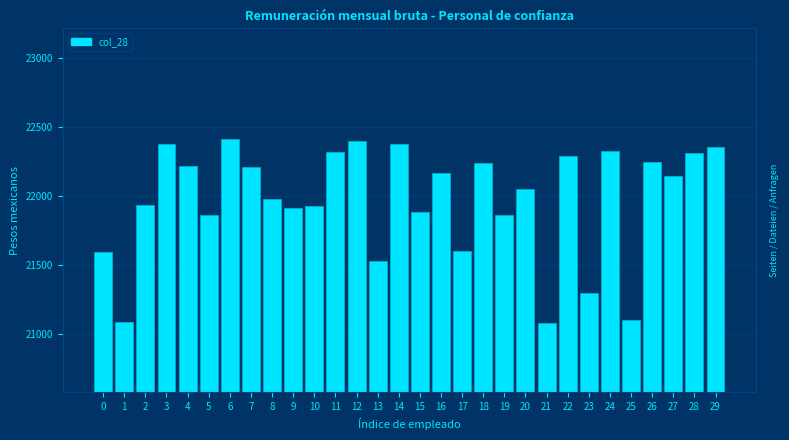

The value at 24 is 8346. True or false?

False